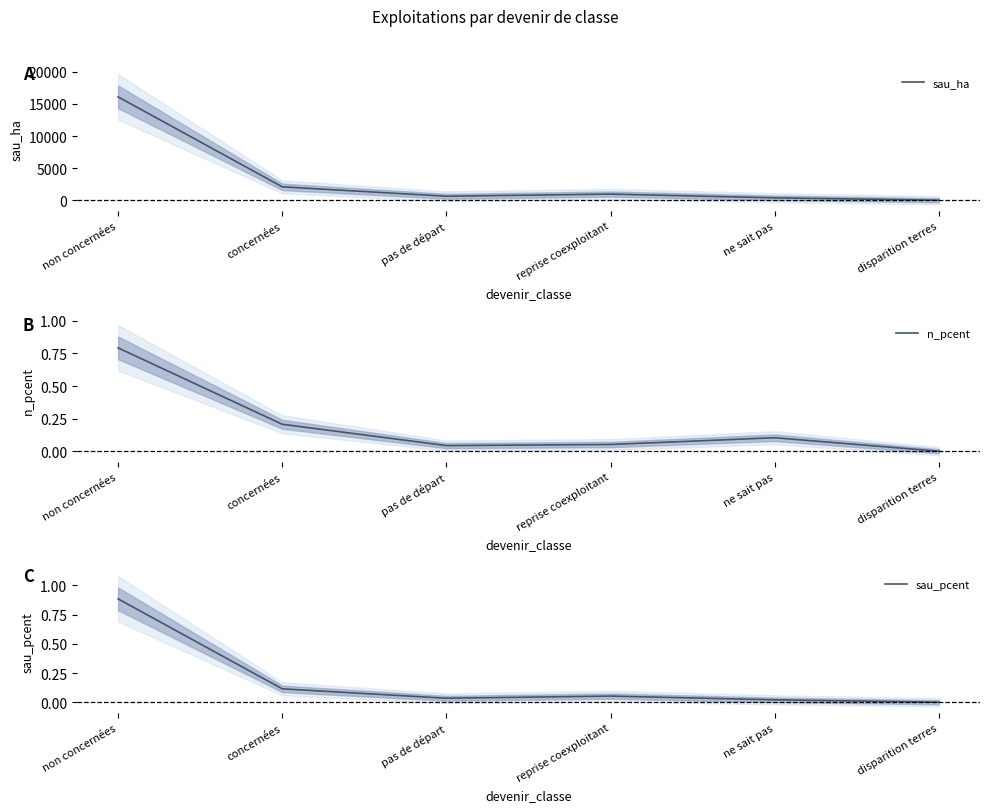

At which category is the sum across all series the highest?

non concernées